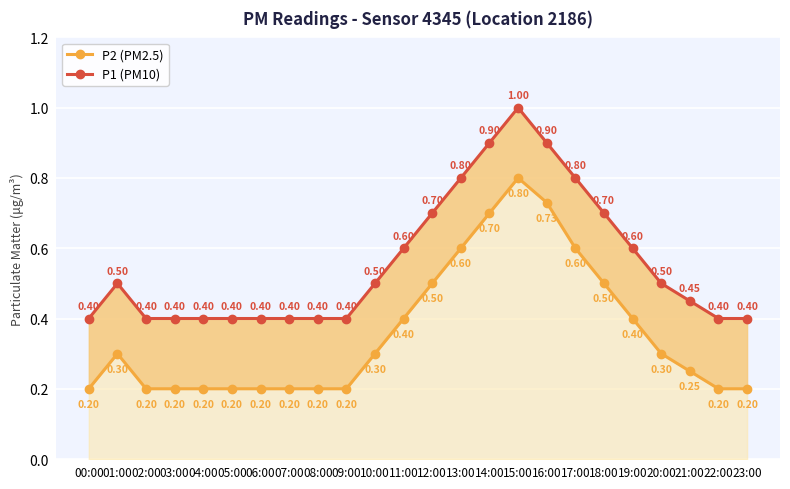

True or false: P1 (PM10) and P2 (PM2.5) cross at least once.

False